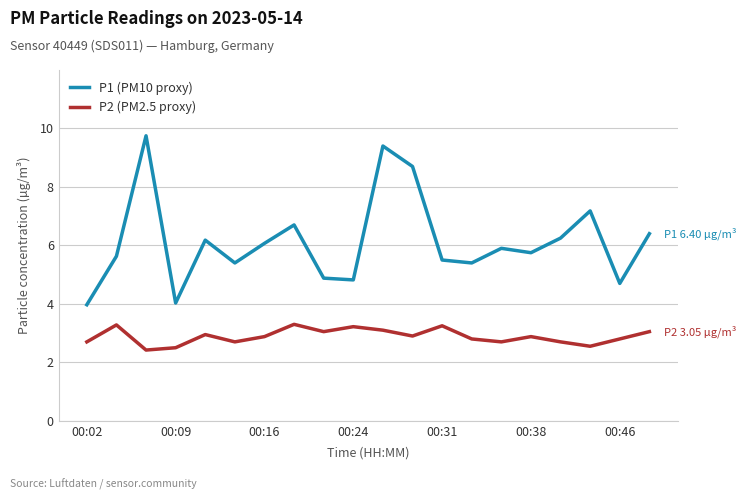

What is the sum of all P1 (PM10 proxy) values?

122.6